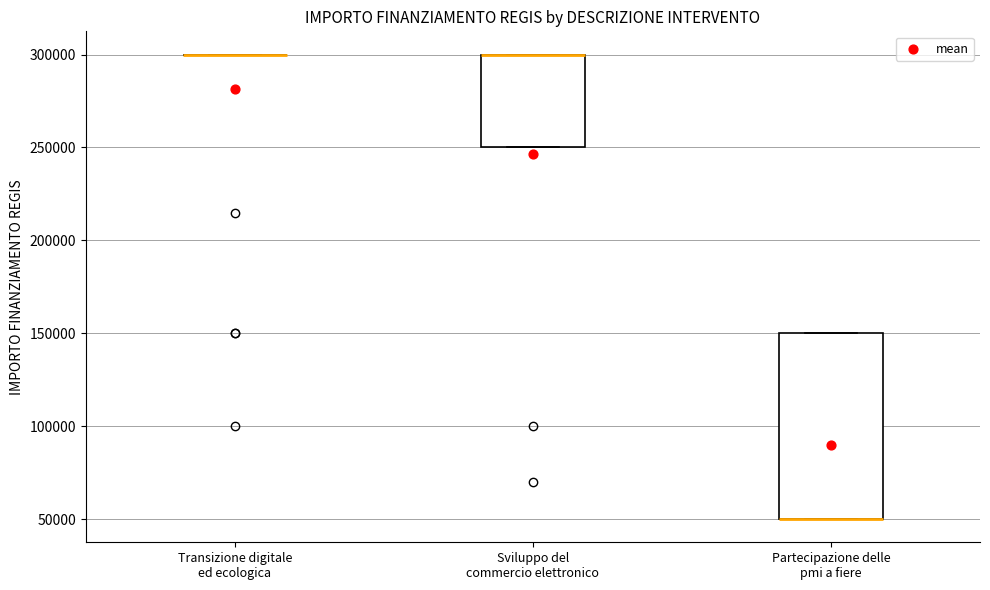

Reading left to right, transcribe this box plot: for each box, give where its median line is, the range the box spans, and where its two whiskers end, as read against the y-axis. The values are not printed on the chart, so give them approximately, as read against the axis.

Transizione digitale ed ecologica: box collapsed to a line at 300000, whiskers 300000 to 300000
Sviluppo del commercio elettronico: median 300000 (drawn on the box's upper edge), box 250000 to 300000, whiskers 250000 to 300000
Partecipazione delle pmi a fiere: median 50000 (drawn on the box's lower edge), box 50000 to 150000, whiskers 50000 to 150000